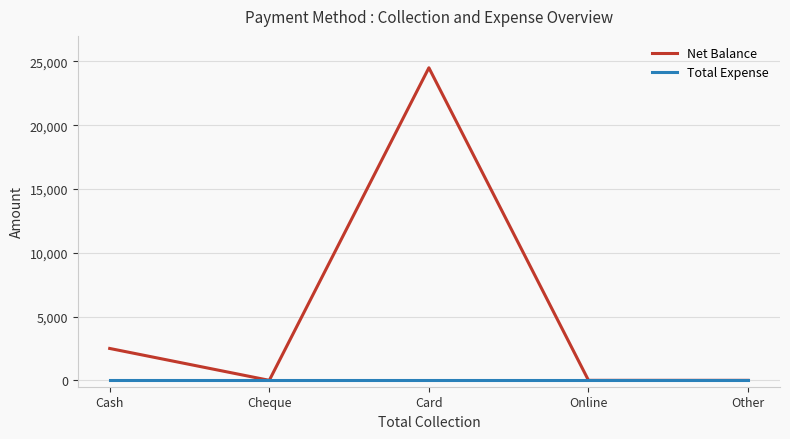

Is it true that Net Balance equals 2500 at Cash?

True